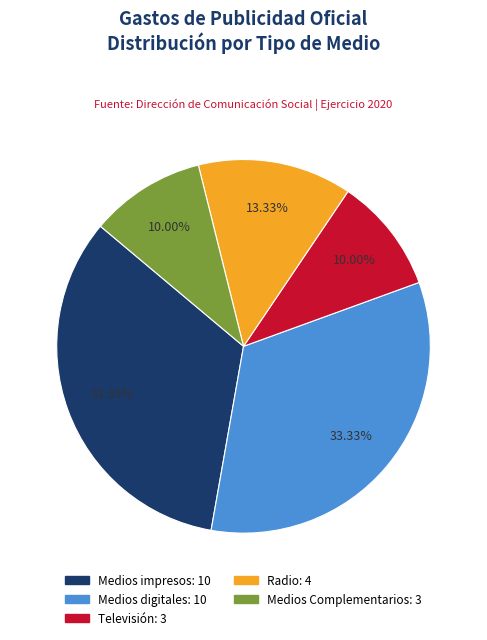

Between Medios Complementarios and Radio, which is larger?

Radio